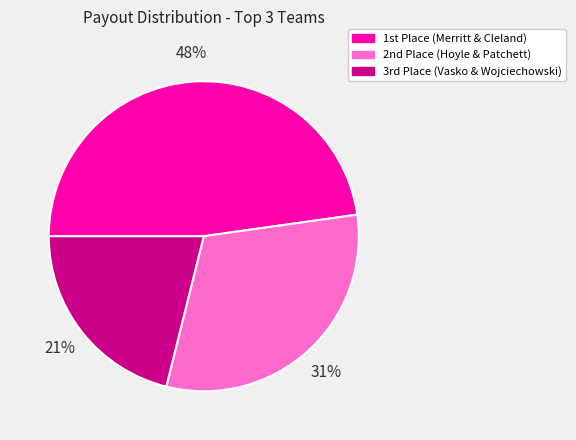

Is there any slice that represents more than half of the pie?

No